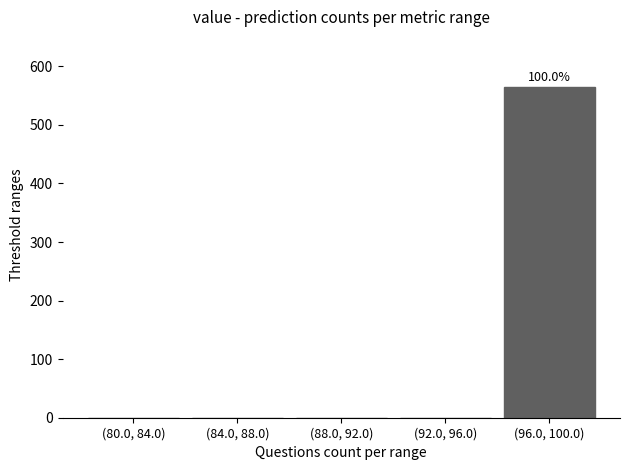

Reading left to right, what are all the values shown in this chart?

(80.0, 84.0)=0	(84.0, 88.0)=0	(88.0, 92.0)=0	(92.0, 96.0)=0	(96.0, 100.0)=565